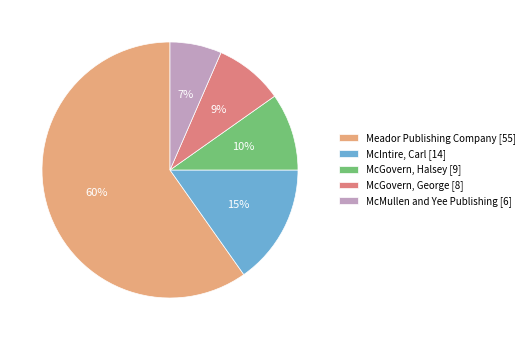

Which category accounts for the majority?

Meador Publishing Company [55]